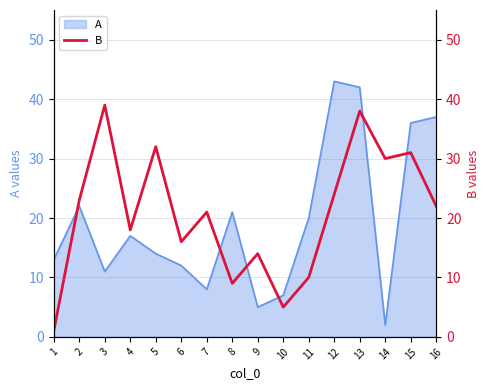

The value at 15 is 31. True or false?

True